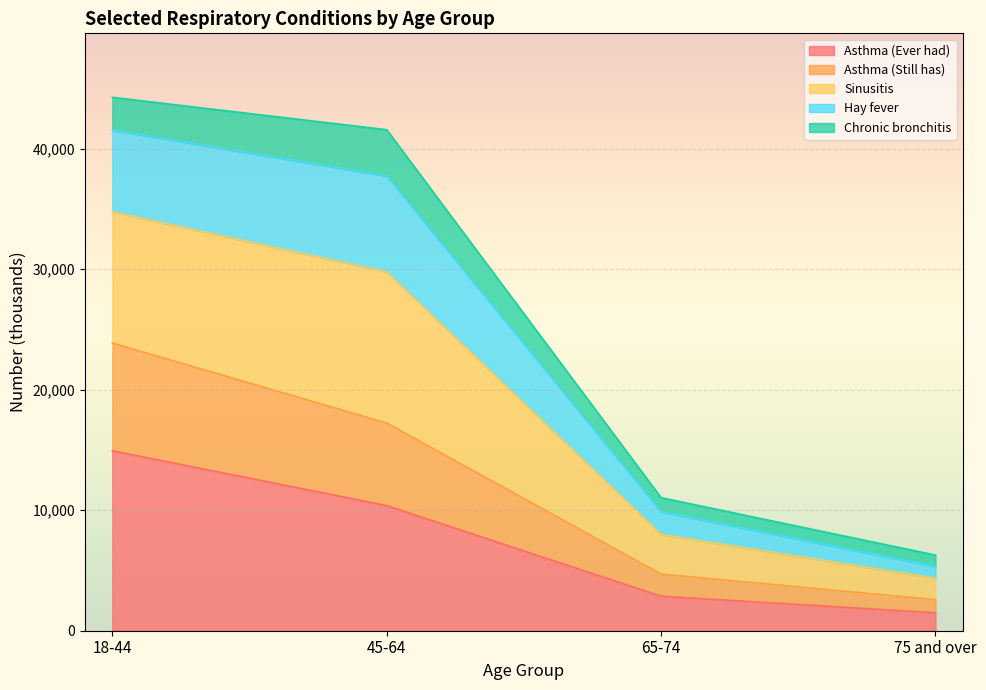

True or false: Sinusitis and Asthma (Still has) cross at least once.

False